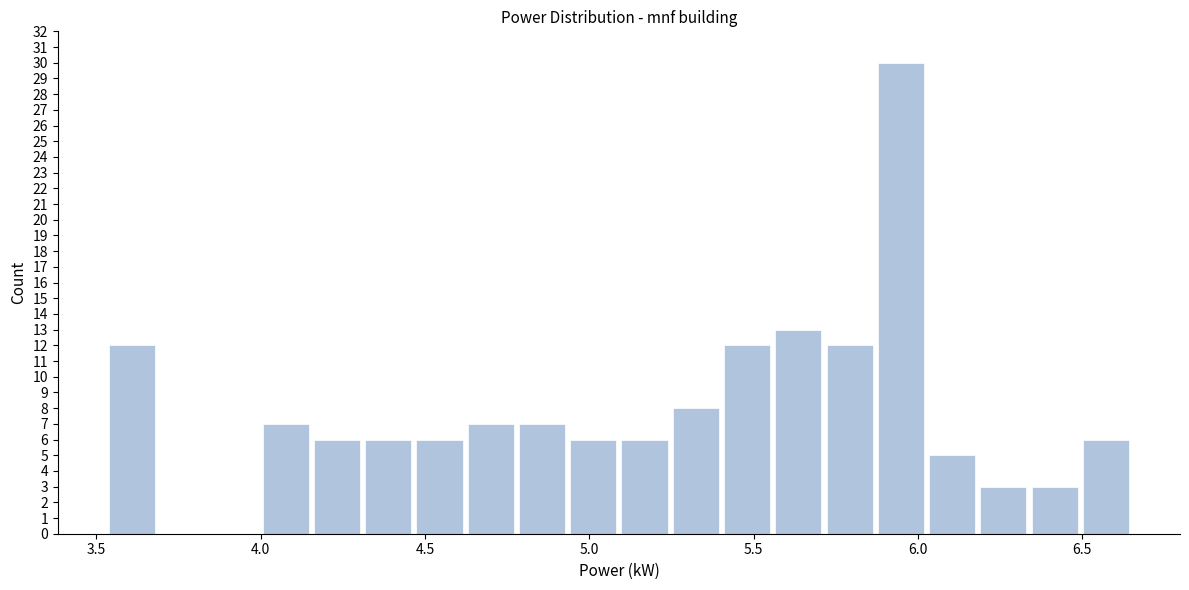

Around what value on the x-axis is the tallest bar? Give the approximate position of its centre, as read against the axis.

5.95